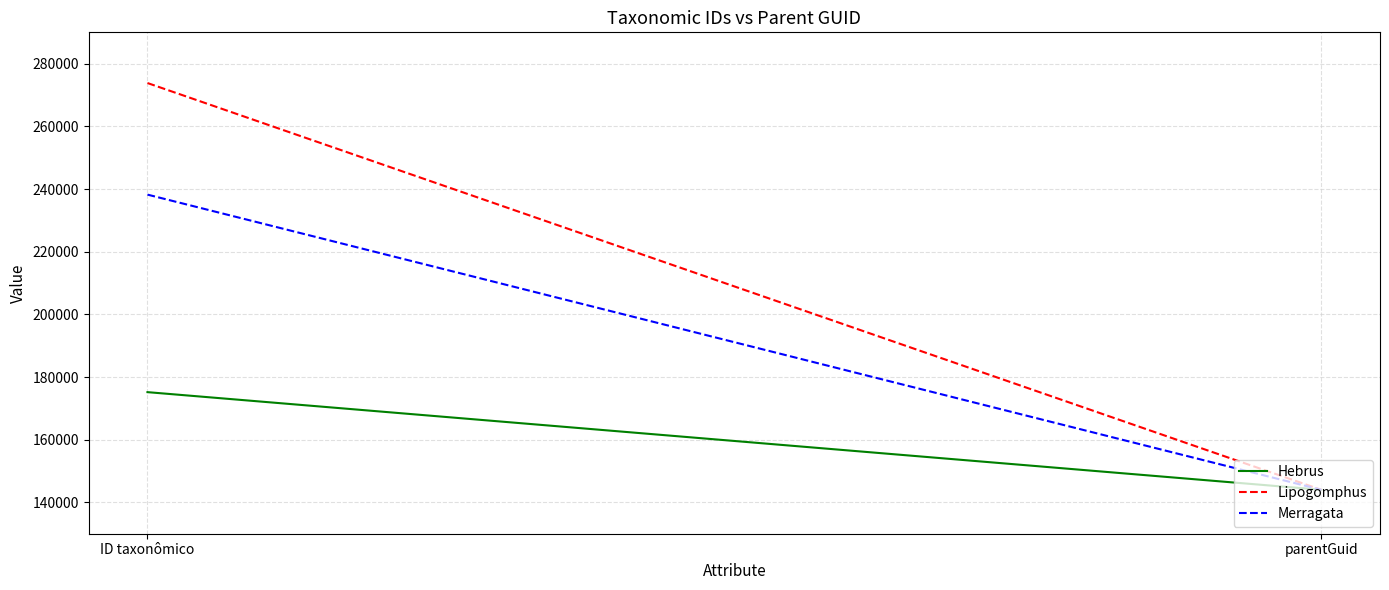

Reading right to left, what are all the values shown in this chart?

Hebrus: parentGuid=144017	ID taxonômico=175180
Lipogomphus: parentGuid=144017	ID taxonômico=273823
Merragata: parentGuid=144017	ID taxonômico=238214